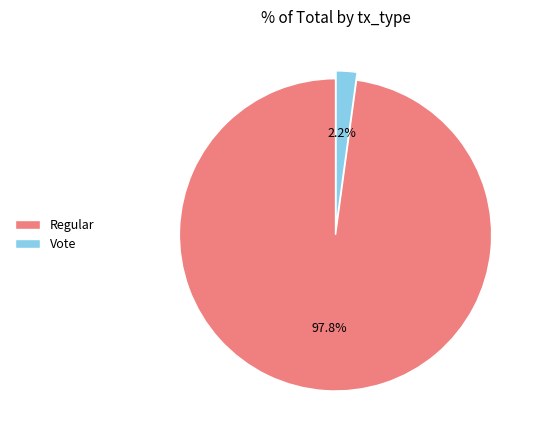

Which slice is the largest?

Regular